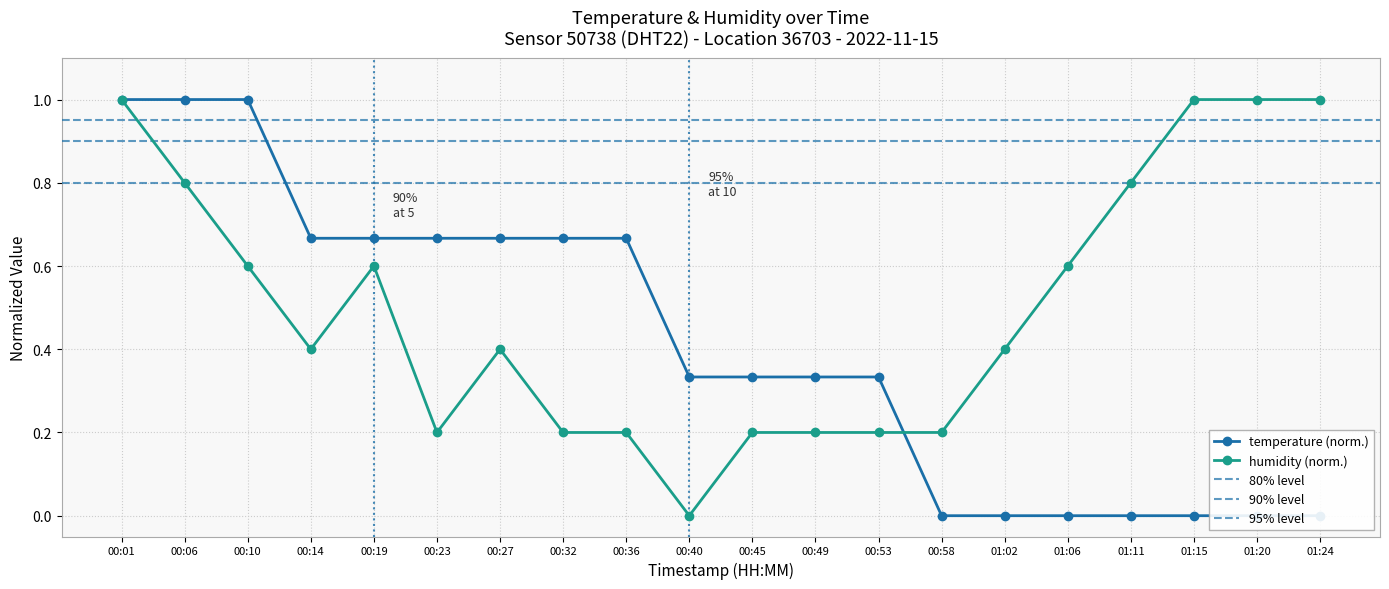

True or false: temperature has more than 0 interior local peaks.

False